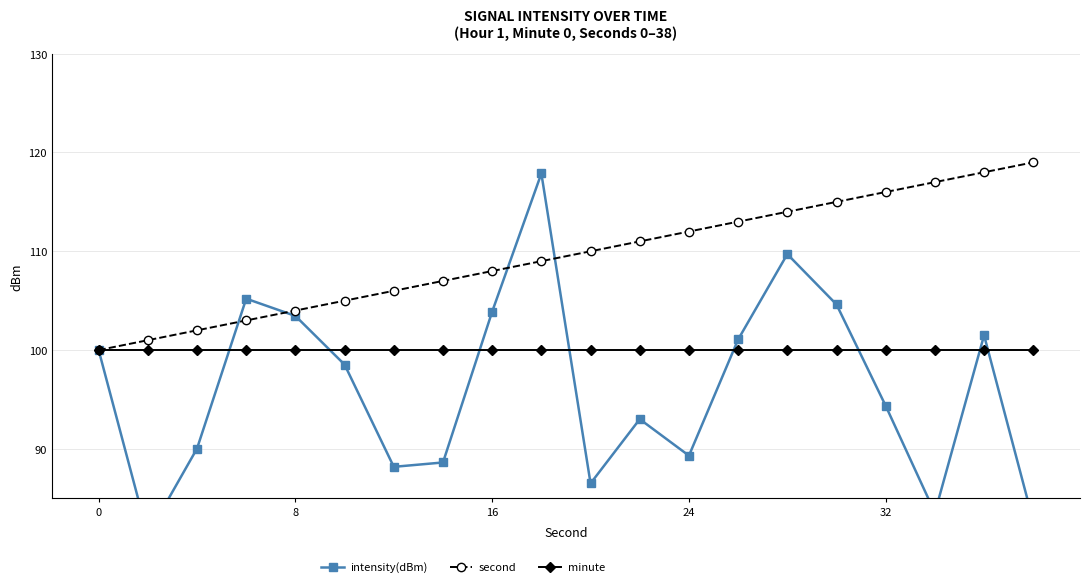

List the series in order of their overall mean, lowest first.

intensity(dBm), minute, second